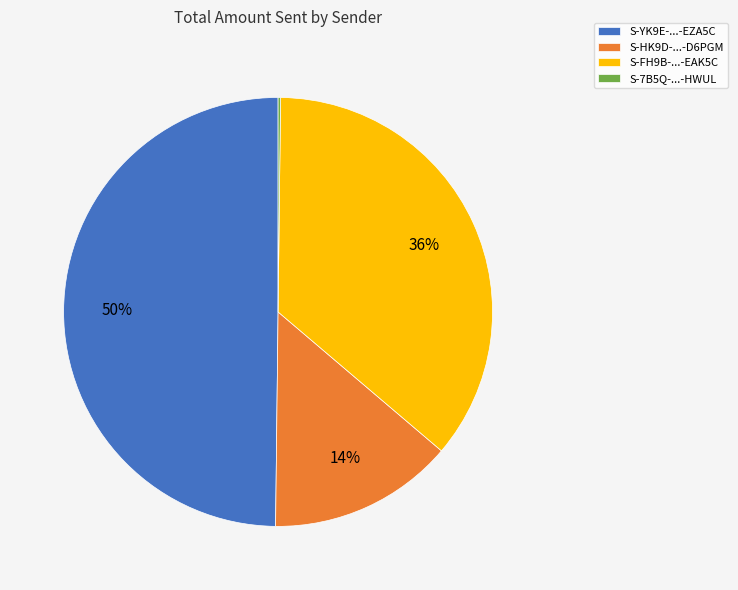

What percentage is the S-HK9D-...-D6PGM slice, to the nearest percent?

14%